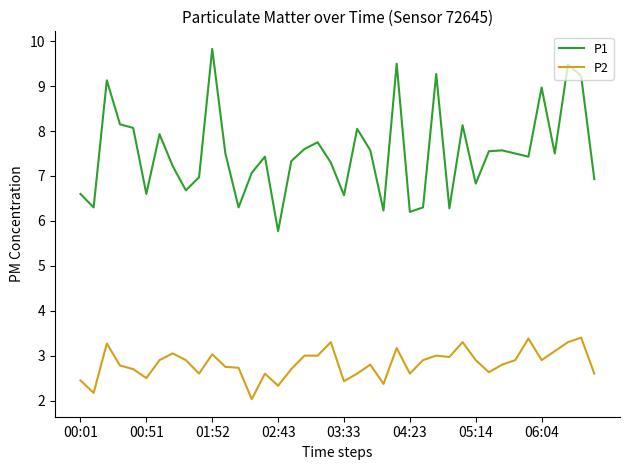

How many lines are shown in the chart?

2